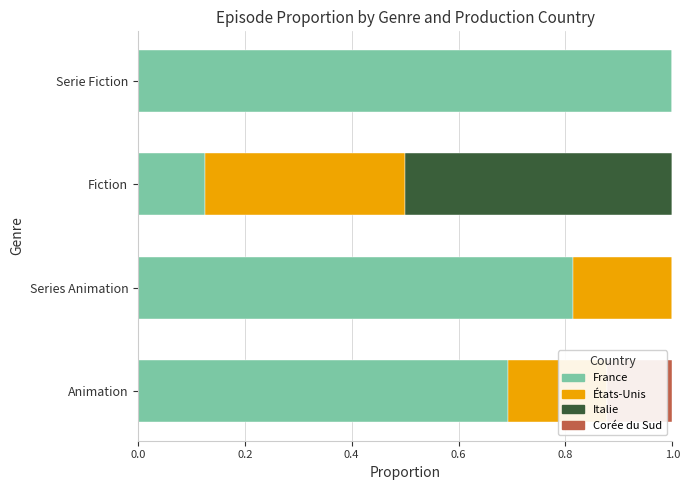

True or false: Italie has a value of 0.0 at Series Animation.

True